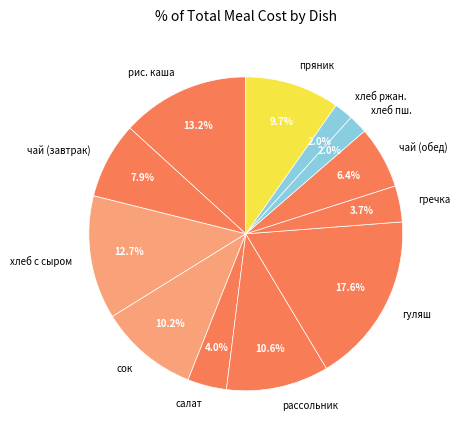

What is the total percentage of чай (обед) and гречка?

10.1%